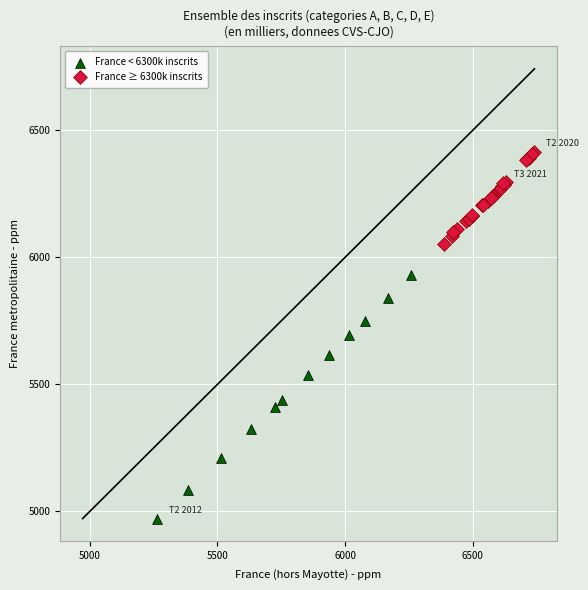

Which series contains the highest Y value?

France ≥ 6300k inscrits